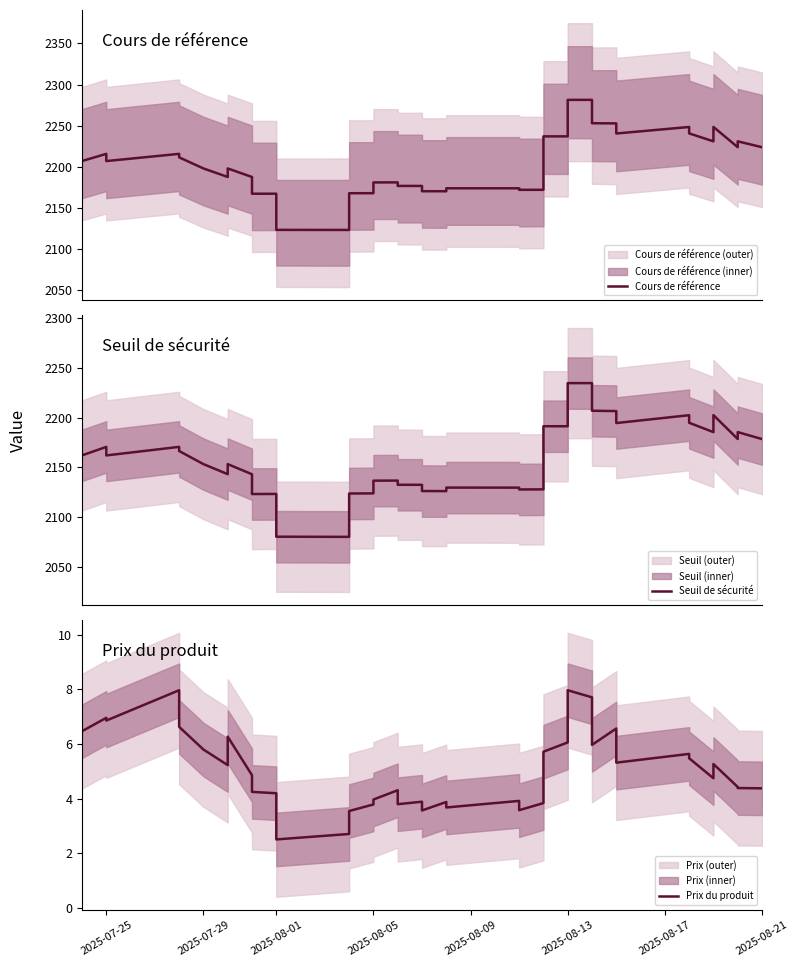

True or false: Cours de référence has a value of 724.2 at 2025-08-05.

False